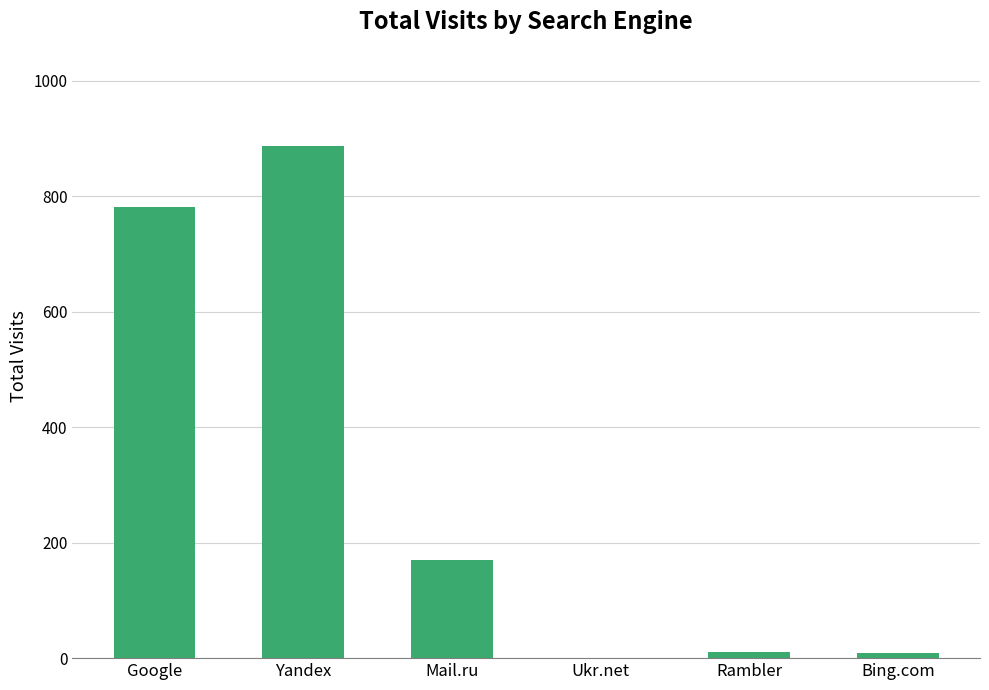

What is the change in value from Google to Yandex?

+105